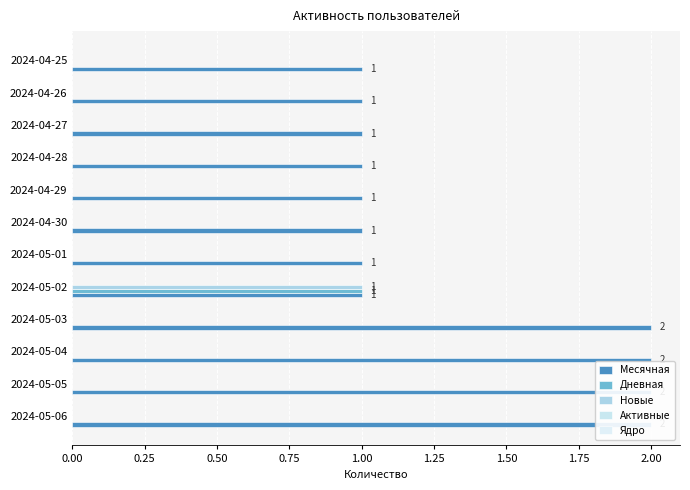

What are all the series names shown in the legend?

Месячная, Дневная, Новые, Активные, Ядро